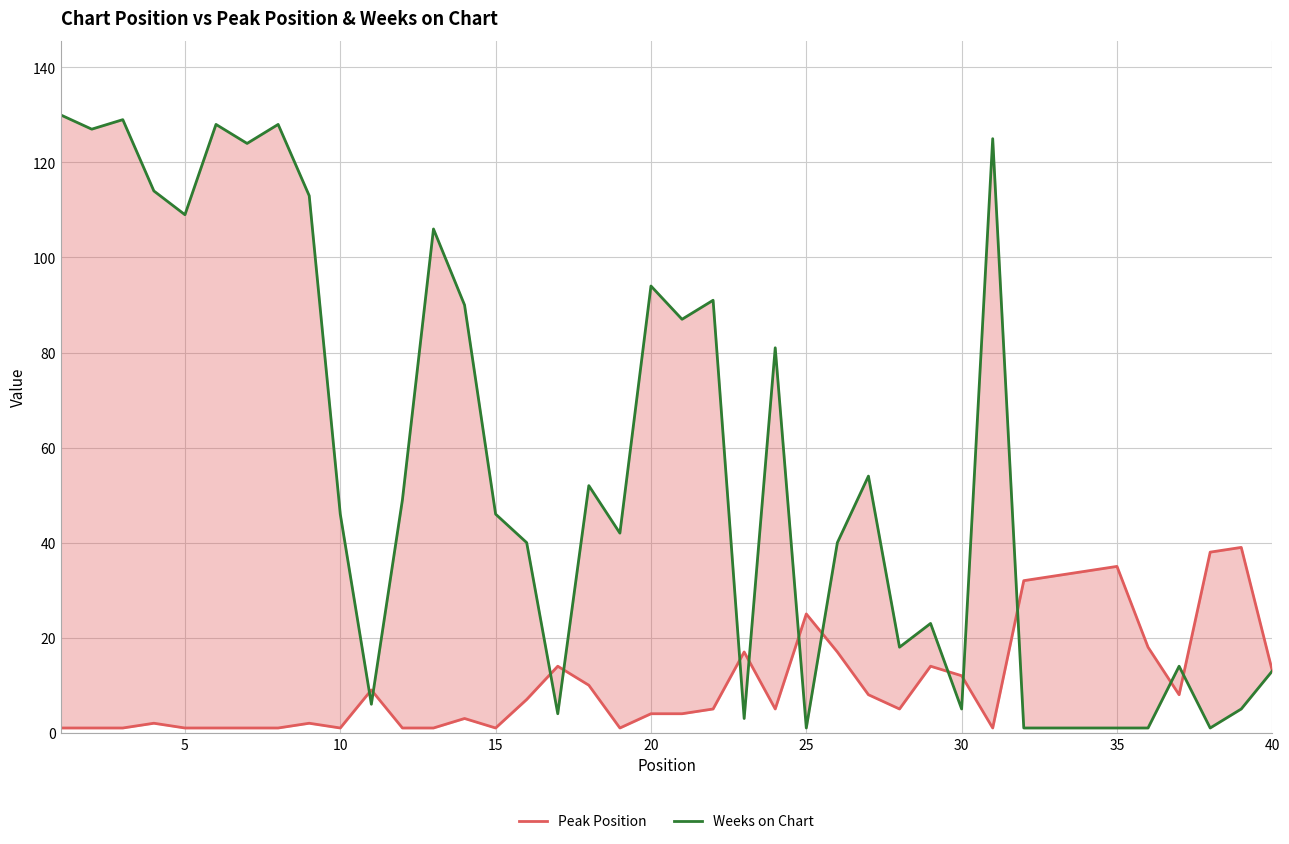

Rank the series by their average value, from highest to lowest.

Weeks on Chart, Peak Position